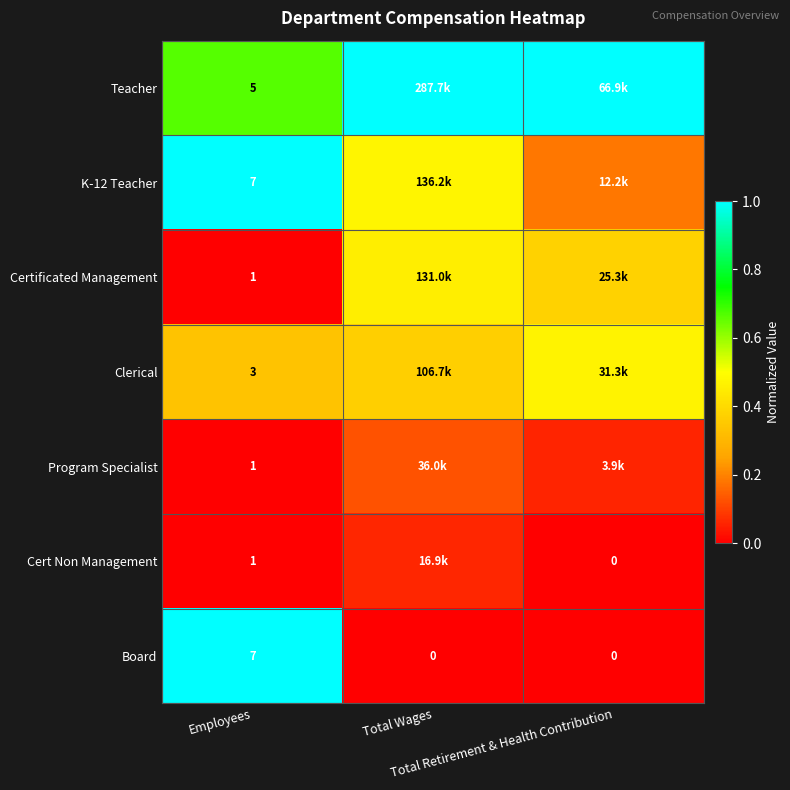

What is the difference between the maximum and minimum values in the Cert Non Management series?

0.1